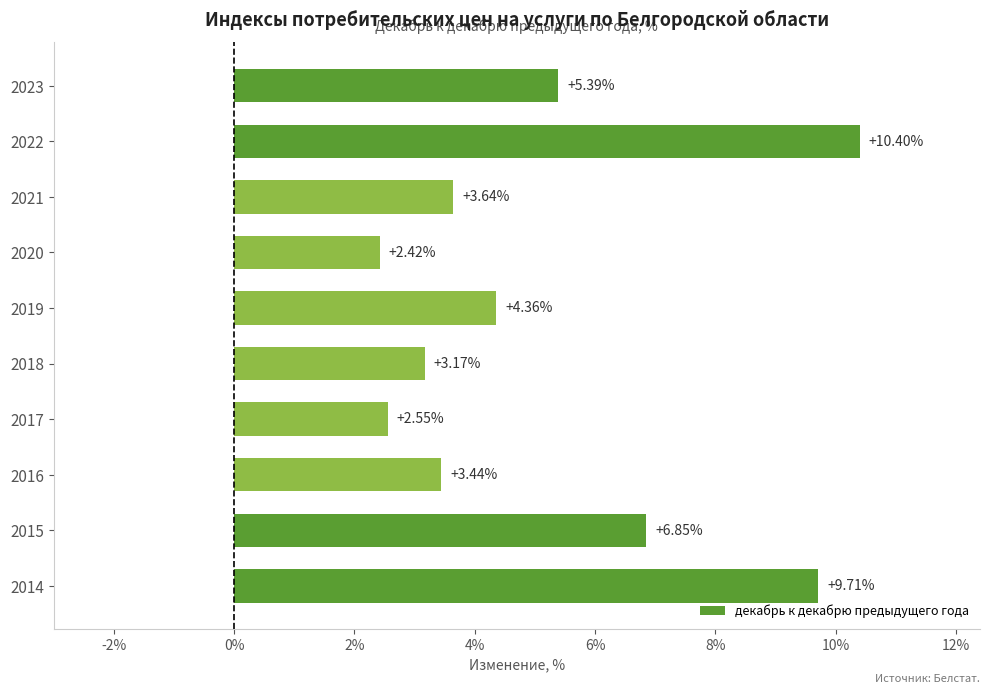

What is the change in value from 2020 to 2021?

+1.2